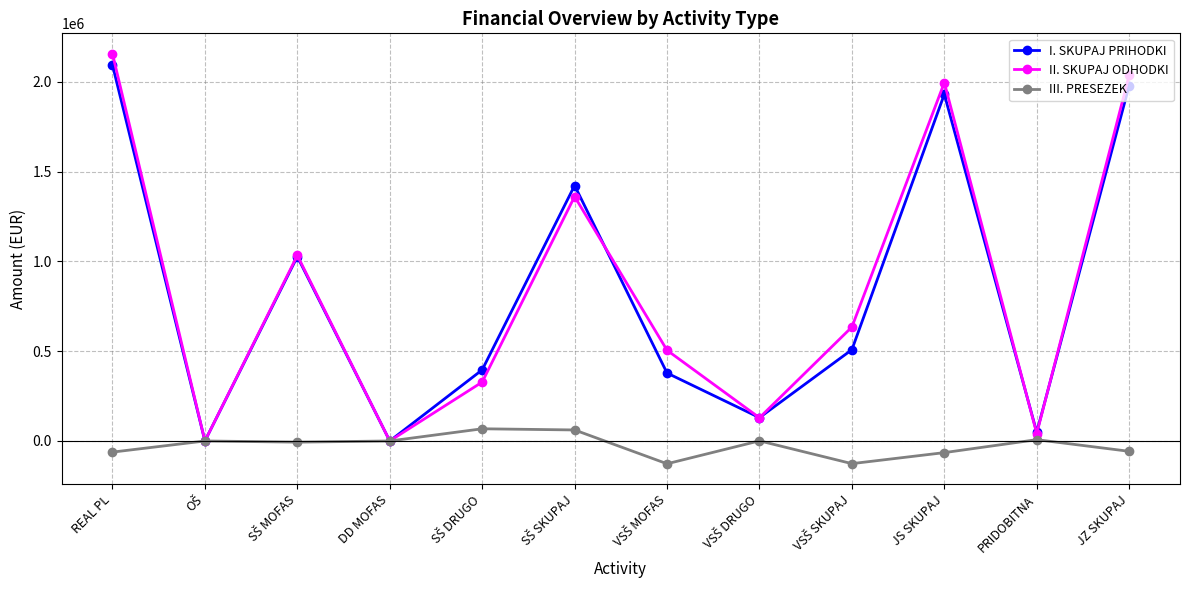

What is the approximate value of II. SKUPAJ ODHODKI at JS SKUPAJ?

1996484.7